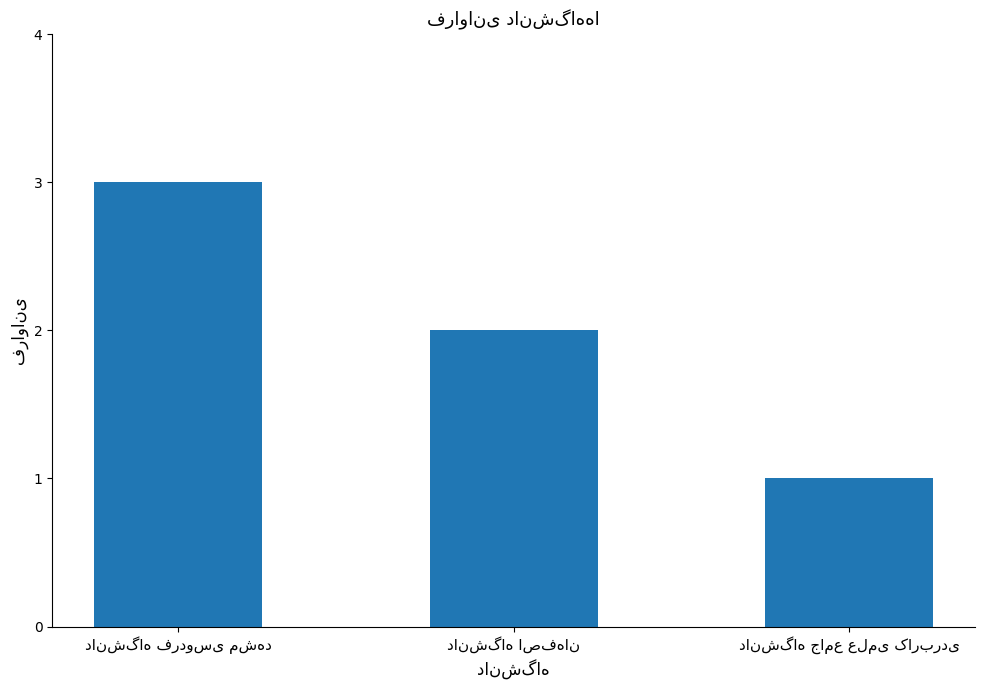

What is the sum of all values?

6